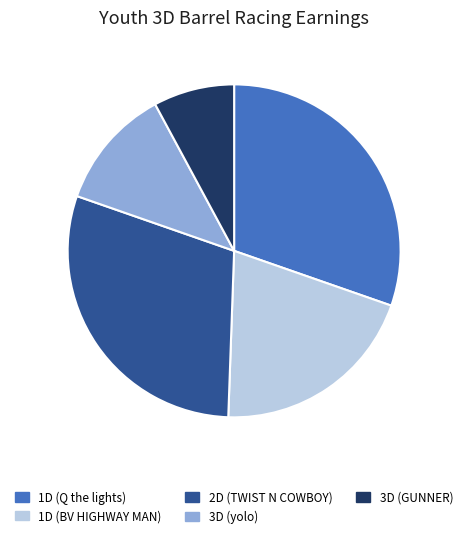

Is it true that 3D (GUNNER) is 8% of the pie?

True